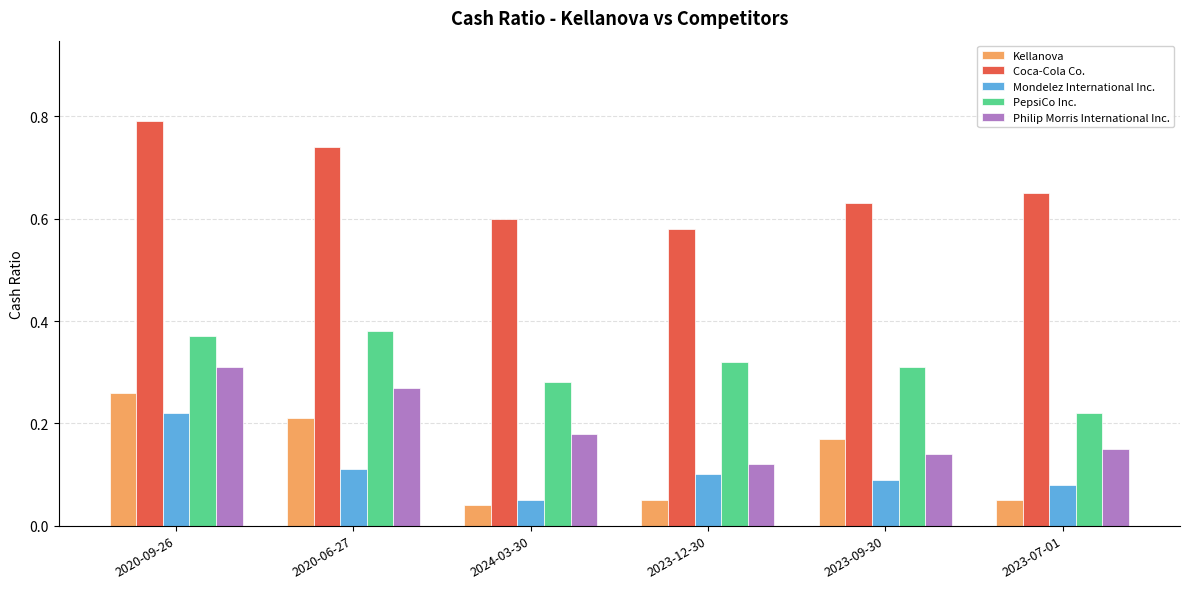

What are all the series names shown in the legend?

Kellanova, Coca-Cola Co., Mondelez International Inc., PepsiCo Inc., Philip Morris International Inc.